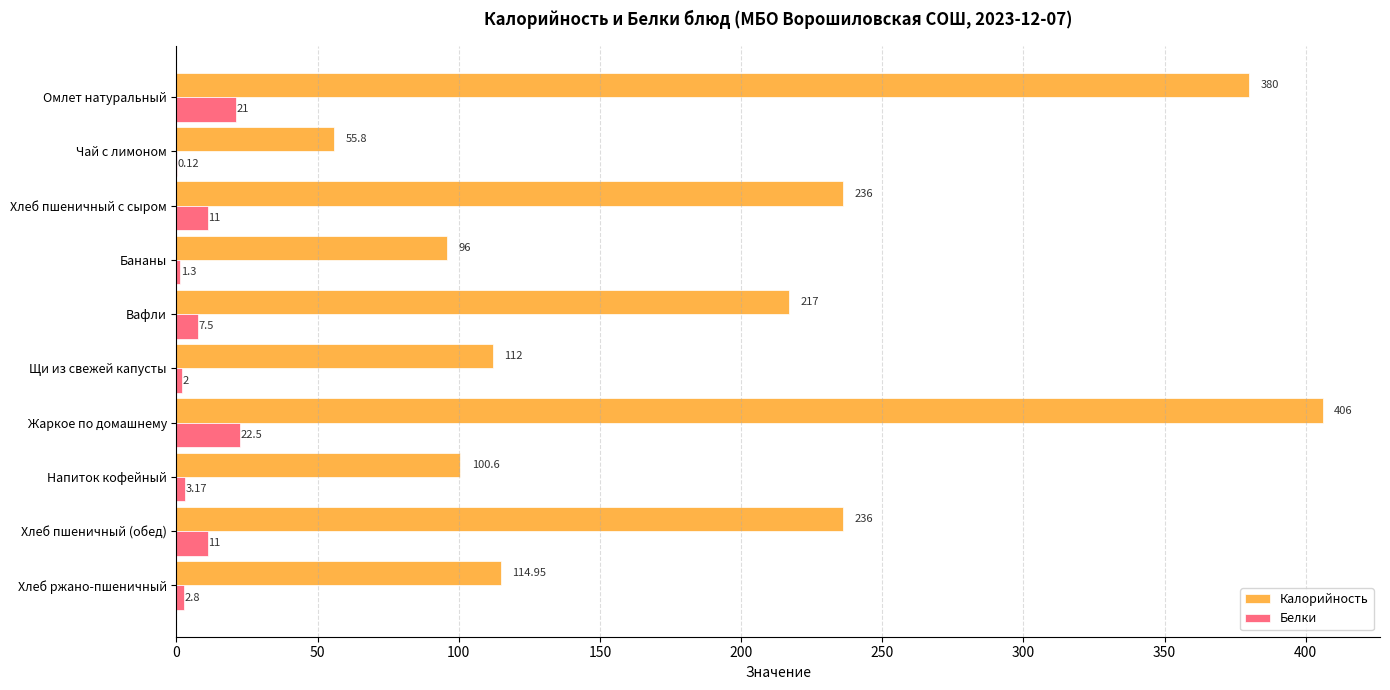

Which series changed the most between Чай с лимоном and Хлеб пшеничный с сыром?

Калорийность